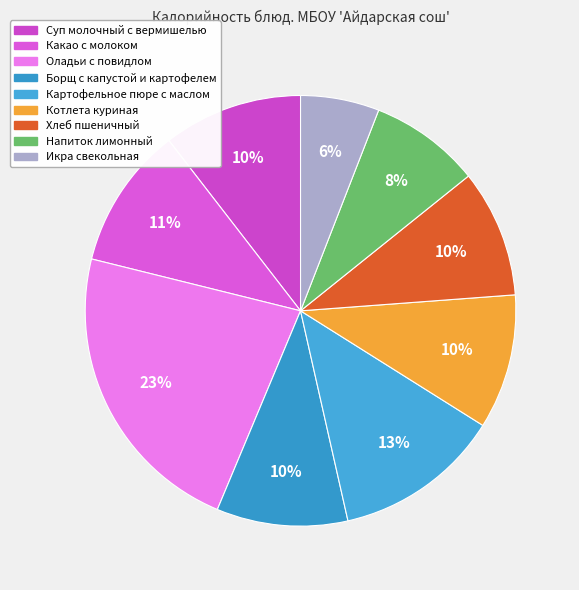

Which has a higher value, Картофельное пюре с маслом or Икра свекольная?

Картофельное пюре с маслом